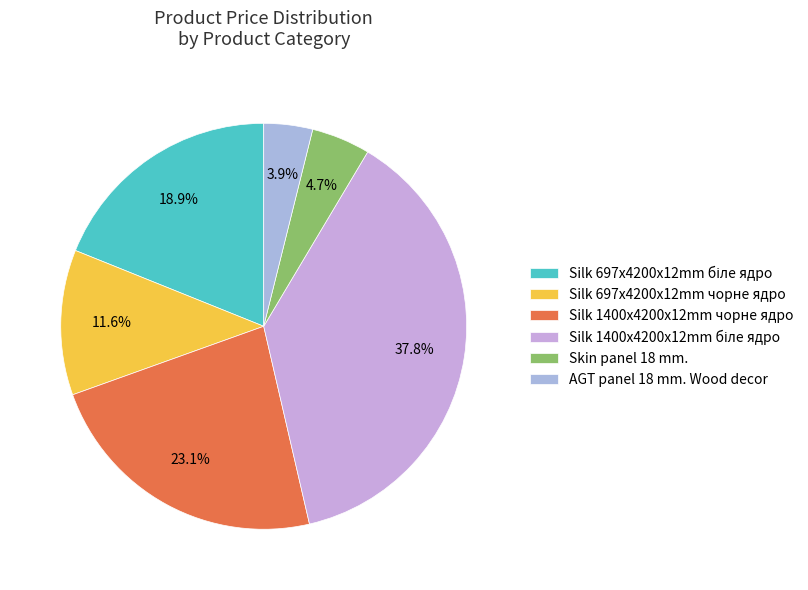

Which category has the biggest portion of the pie?

Silk 1400x4200x12mm біле ядро